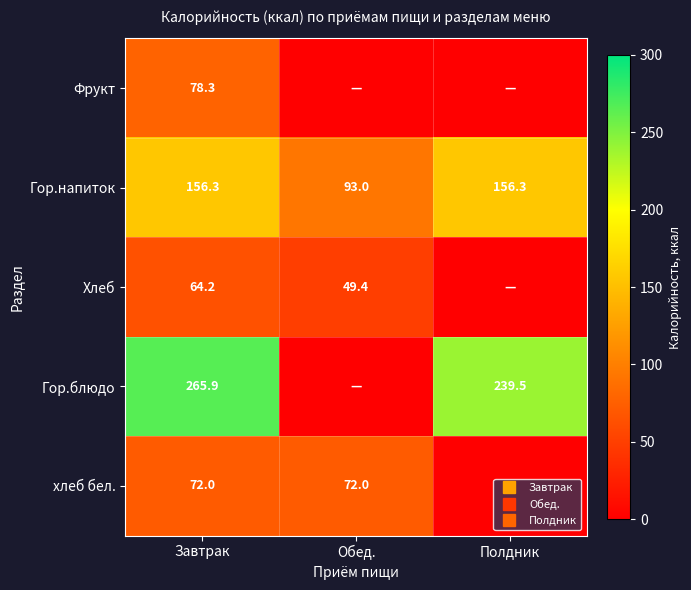

Is it true that Хлеб equals 34.2 at Обед.?

False